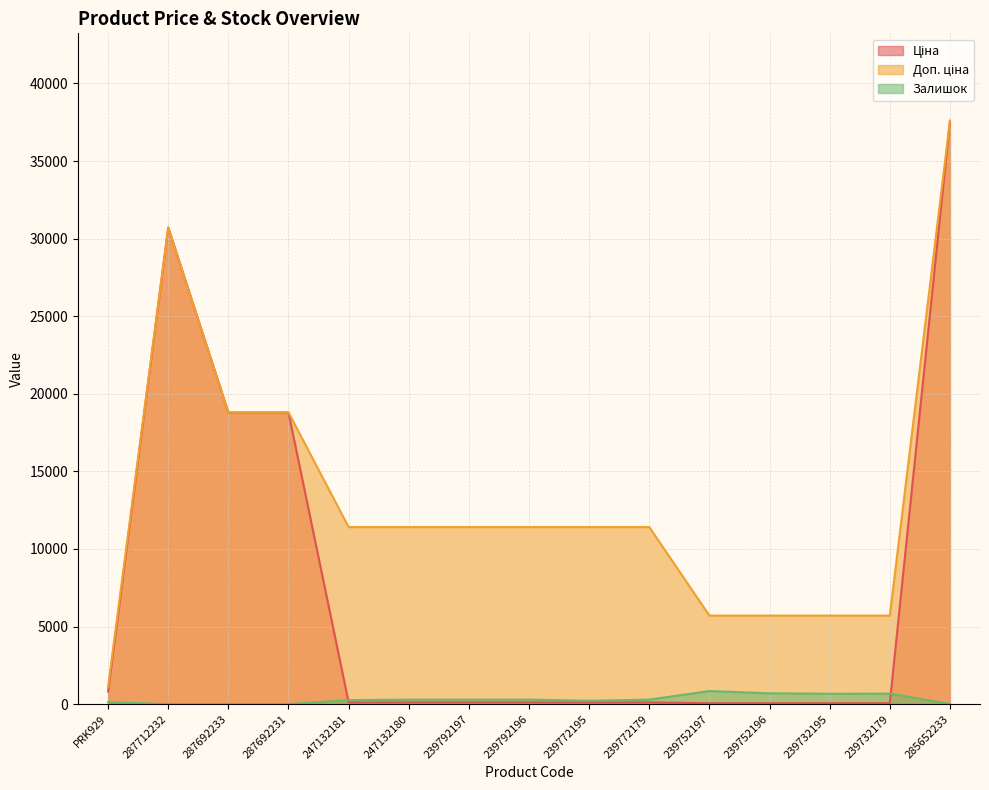

What is the label of the 7th point from the right?

239772195